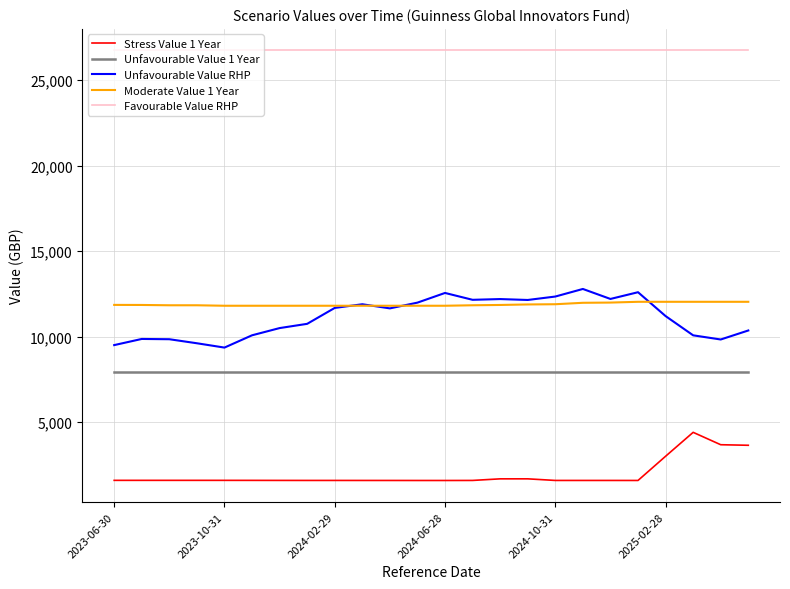

Which series has the largest total across all categories?

Favourable Value RHP